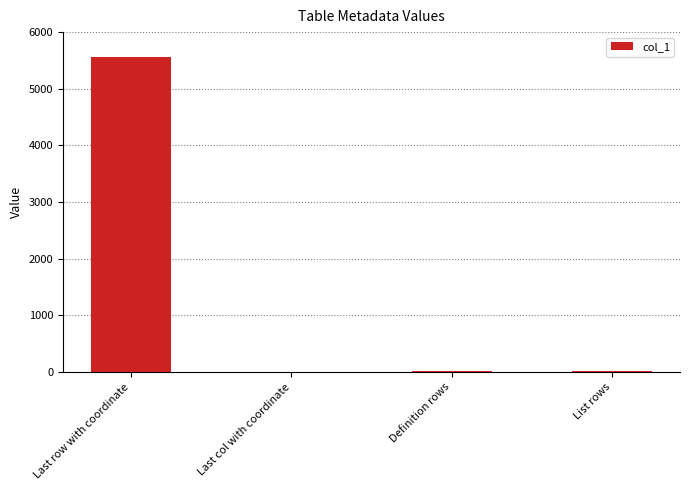

What is the ratio of the value at Last row with coordinate to the value at List rows?

231.9